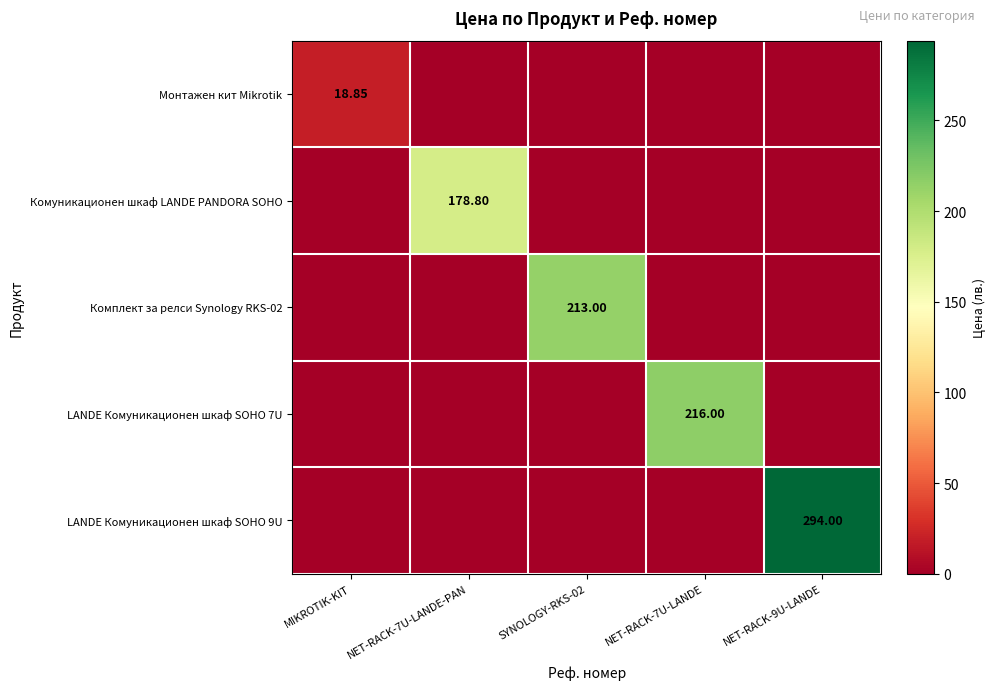

How many values in Монтажен кит Mikrotik are above zero?

1